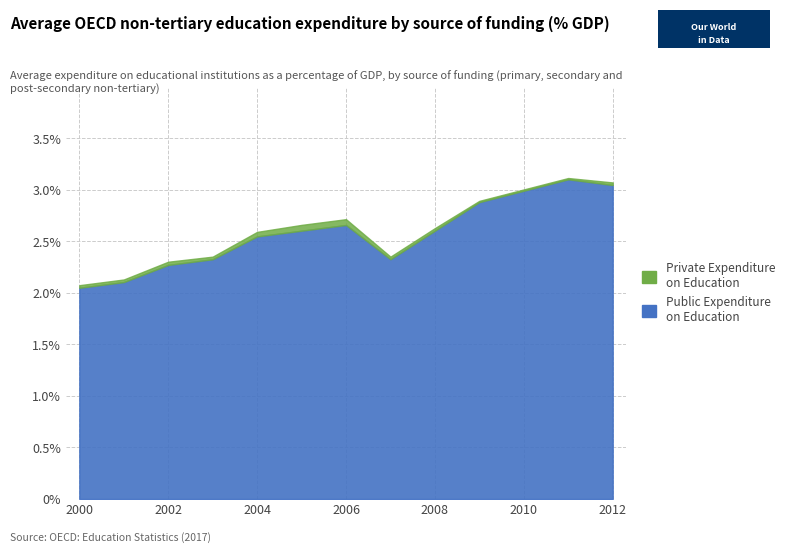

At which label is Private Expenditure on Education closest to 8?

2004